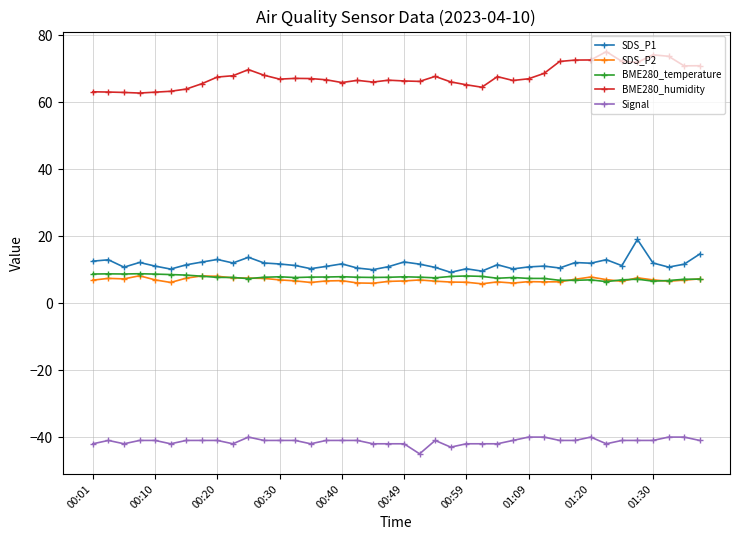

At how many categories does at least one series exceed 57?

40